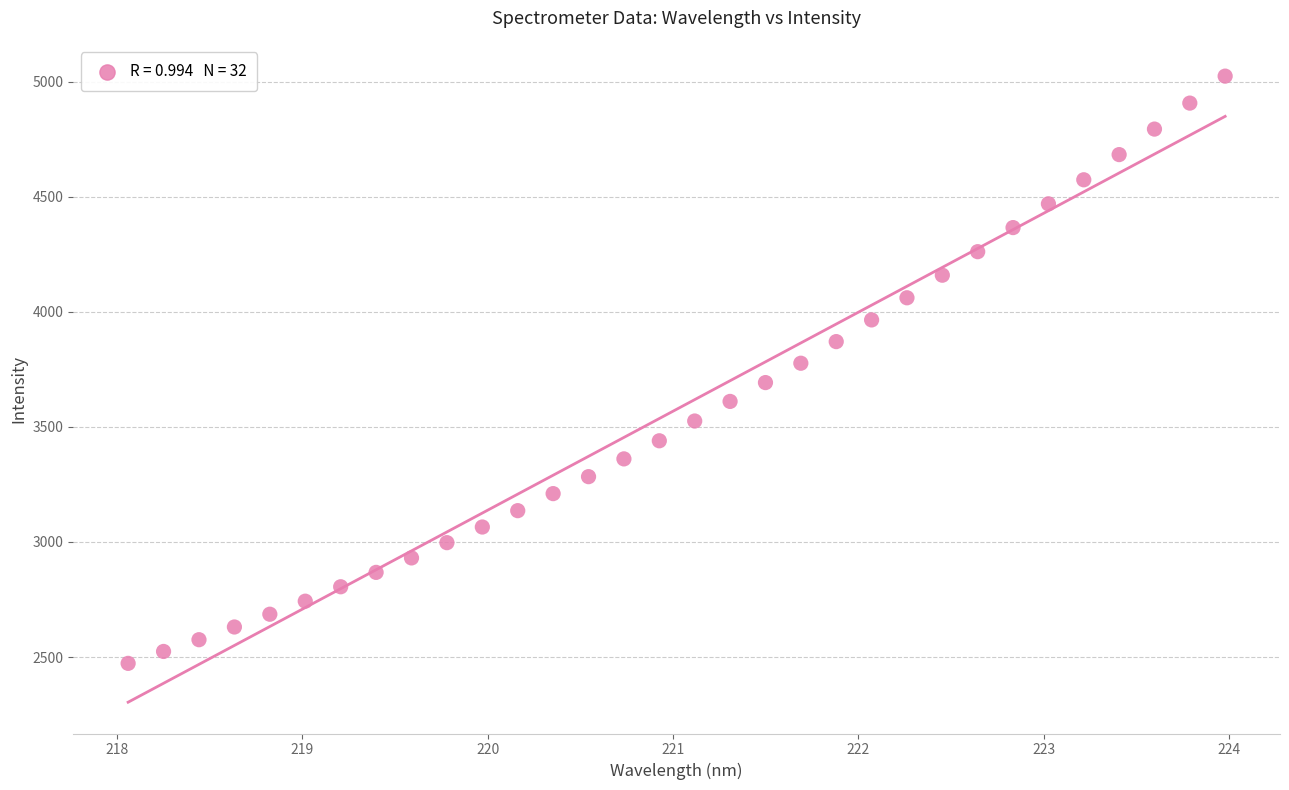

What is the range of X values (max minus min)?

5.9